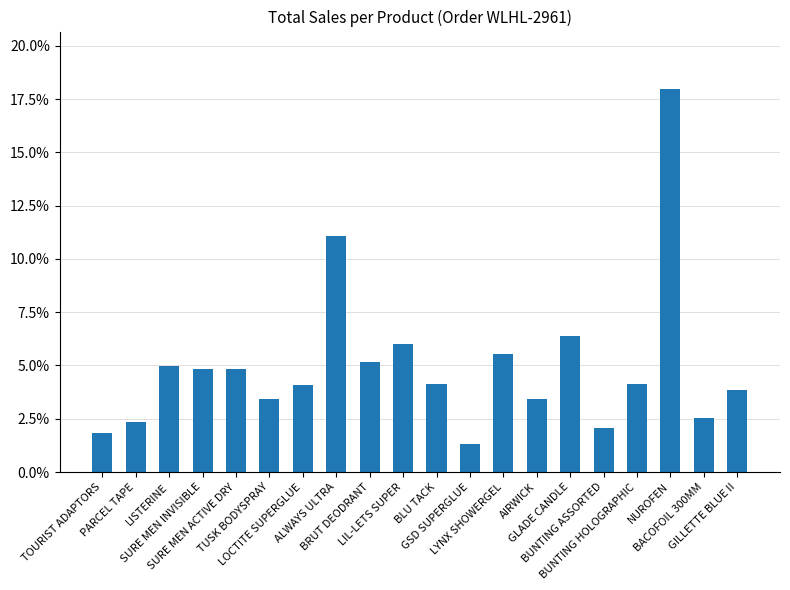

List the labels in order of value, largest first.

NUROFEN, ALWAYS ULTRA, GLADE CANDLE, LIL-LETS SUPER, LYNX SHOWERGEL, BRUT DEODRANT, LISTERINE, SURE MEN INVISIBLE, SURE MEN ACTIVE DRY, BLU TACK, BUNTING HOLOGRAPHIC, LOCTITE SUPERGLUE, GILLETTE BLUE II, TUSK BODYSPRAY, AIRWICK, BACOFOIL 300MM, PARCEL TAPE, BUNTING ASSORTED, TOURIST ADAPTORS, GSD SUPERGLUE